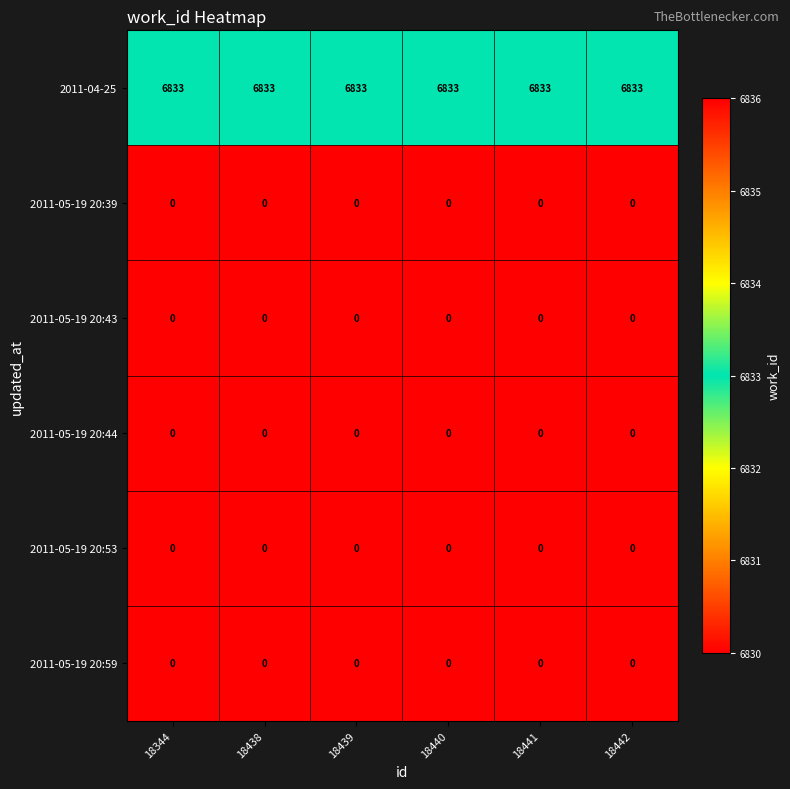

What is the difference between the highest and lowest values at 18439?

6833